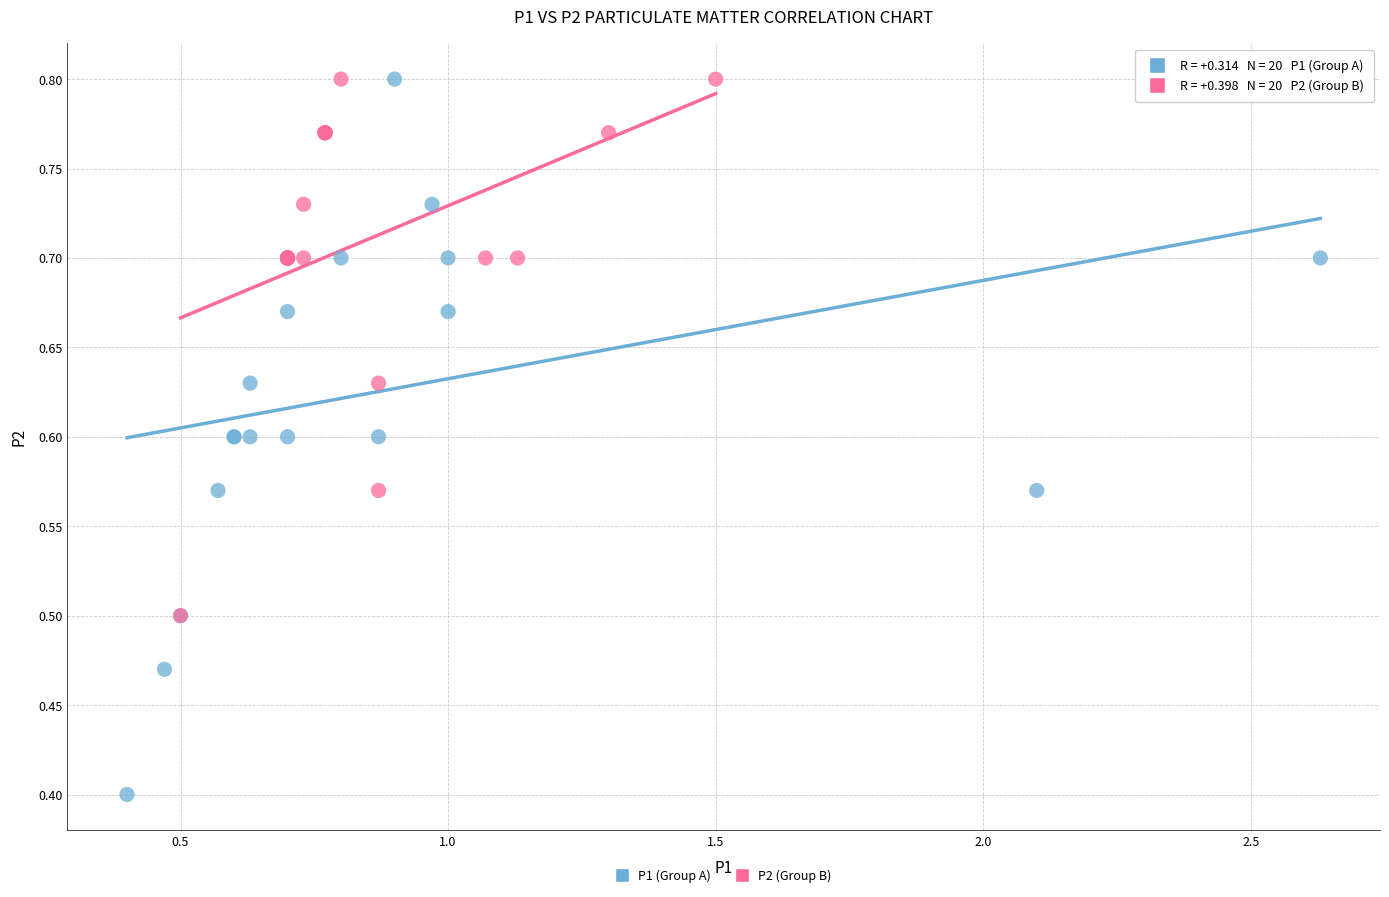

Which series has the widest spread of Y values?

P1 (Group A)